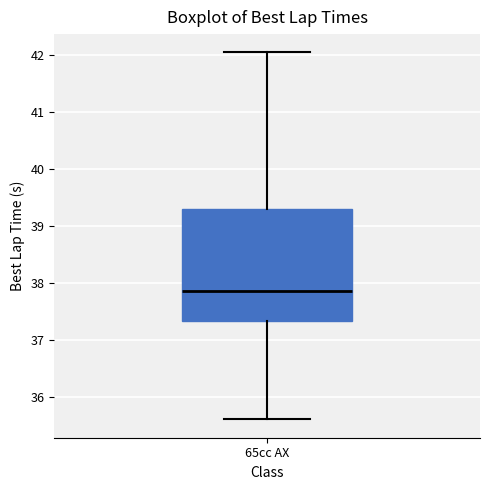

Where is the upper edge of the box for 65cc AX on the y-axis? The values are not printed on the chart, so give them approximately, as read against the axis.

39.3